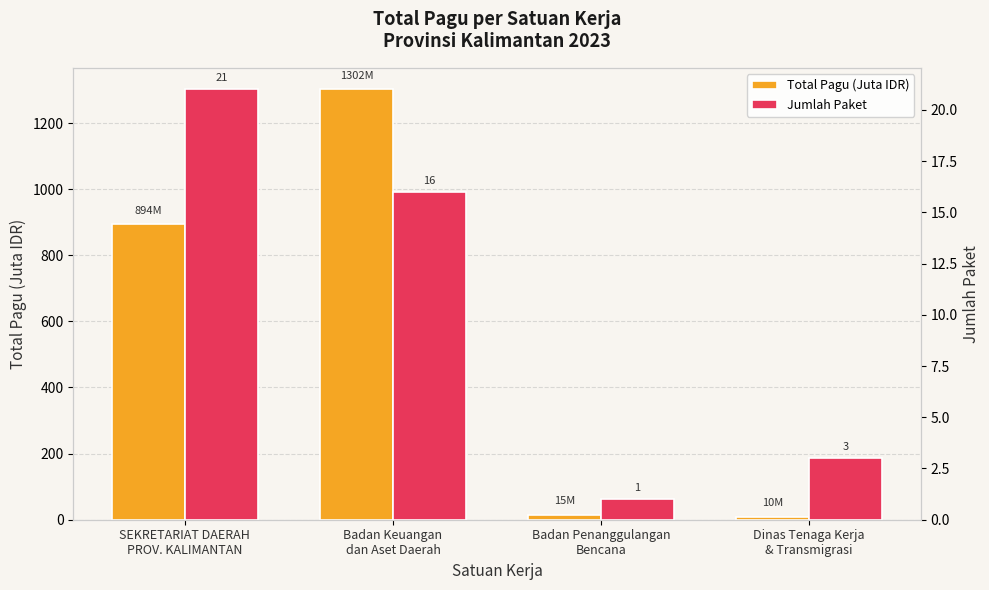

What is the value of the Jumlah Paket bar at the 1st from the left?

21.0